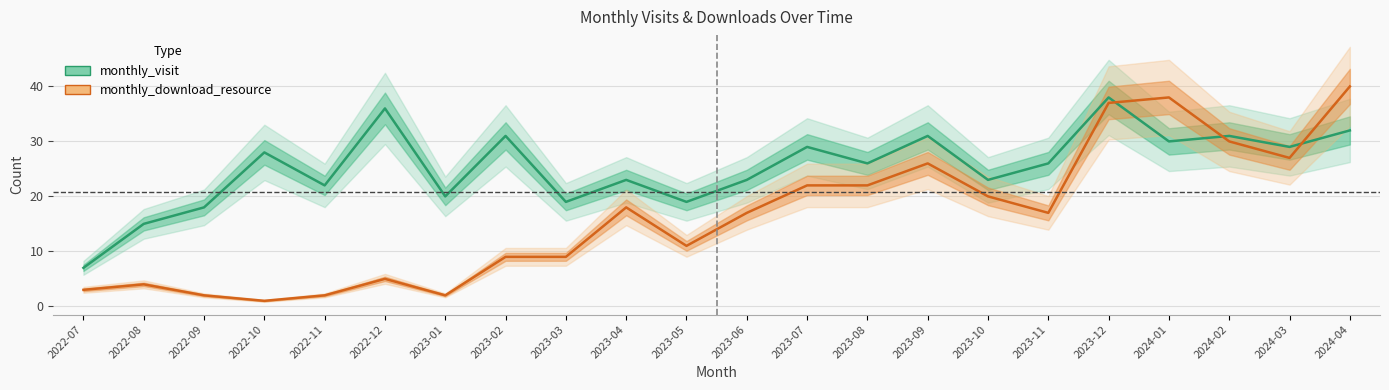

How many times do monthly_visit and monthly_download_resource cross each other?

3